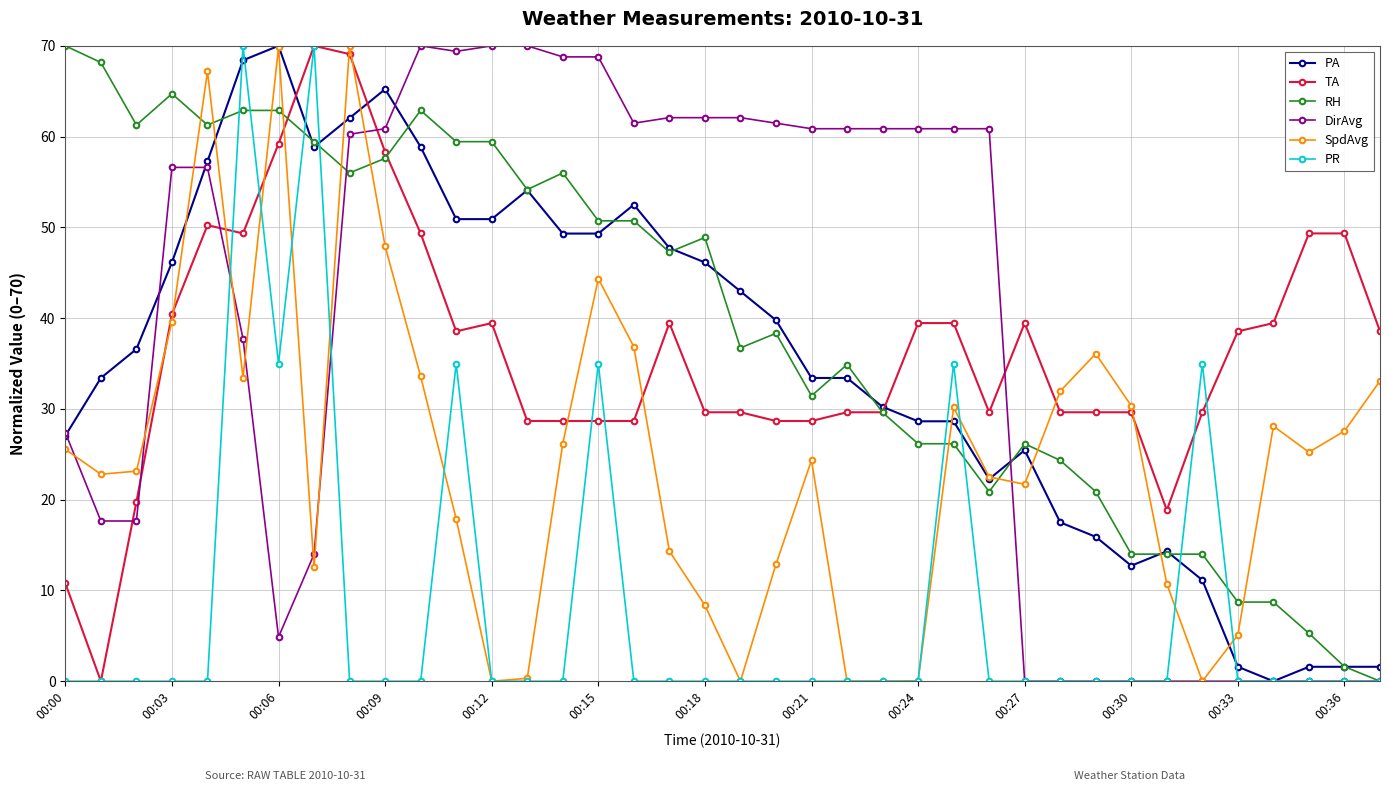

How many data points in TA are above 38?

19